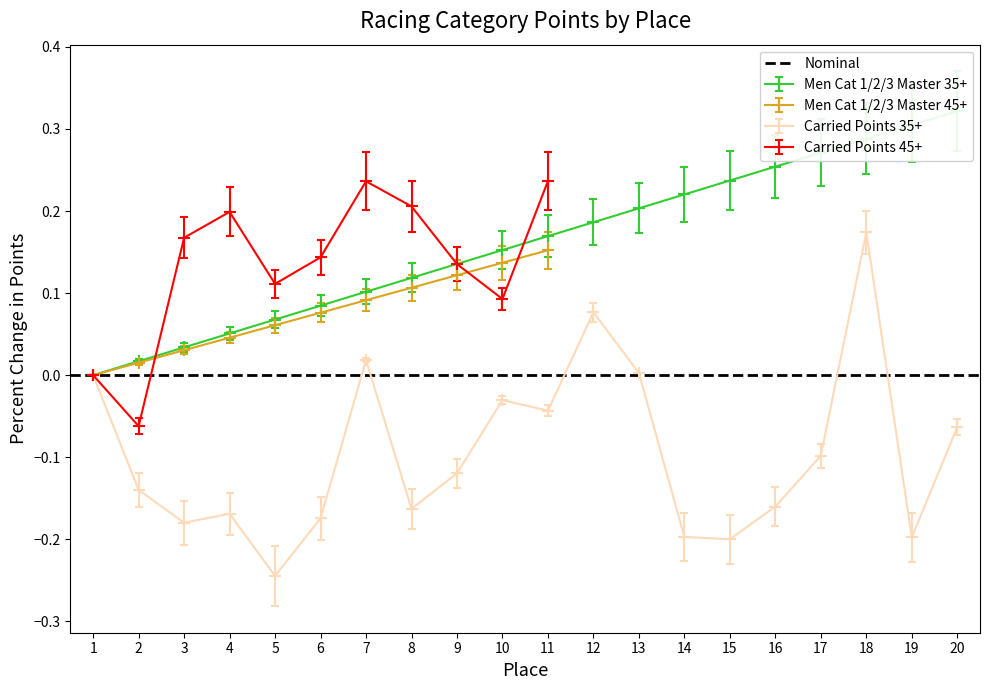

At which label does Carried Points 35+ reach its peak?

18